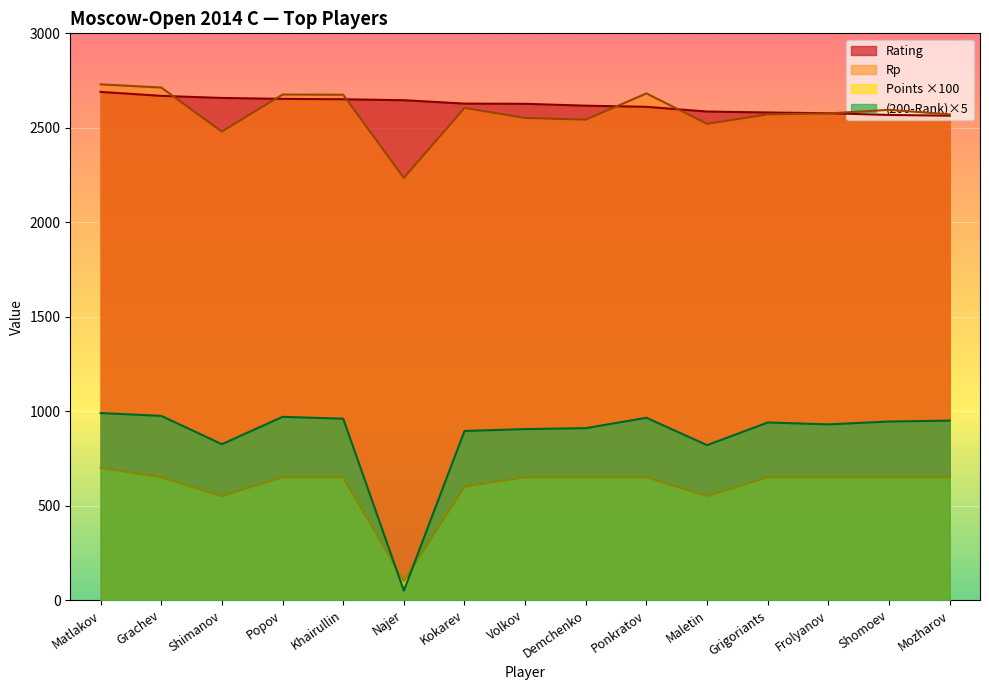

What is the difference between the maximum and second lowest values in the Rating series?

122